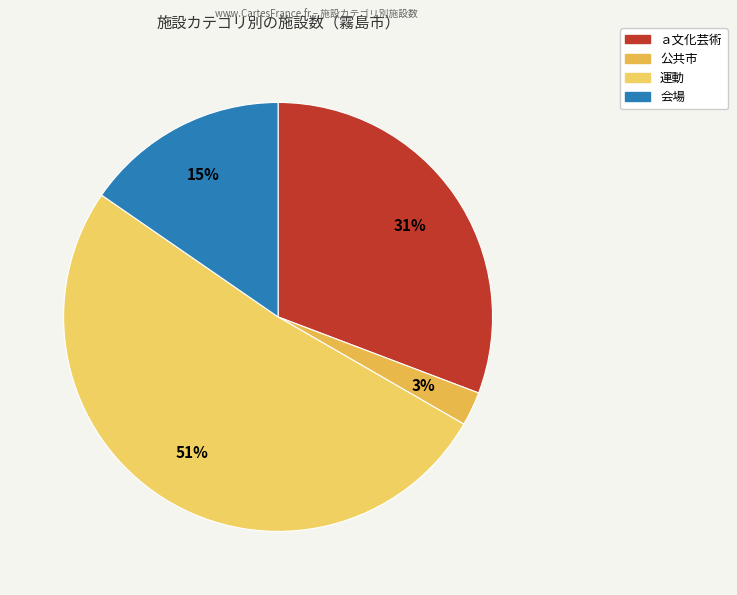

What is the total percentage of 会場 and 運動?

66.7%